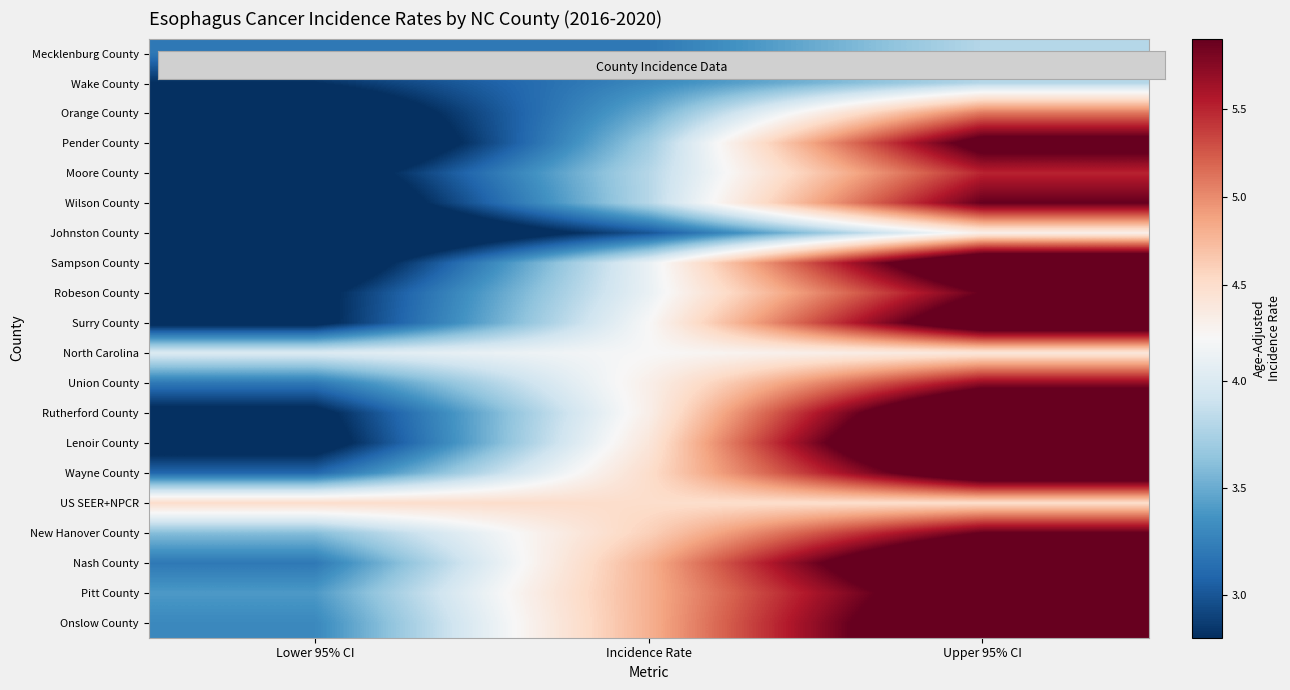

Reading right to left, list all the values displayed in this chart.

Mecklenburg County: Upper 95% CI=3.8	Incidence Rate=3.2	Lower 95% CI=3.2
Wake County: Upper 95% CI=3.8	Incidence Rate=3.3	Lower 95% CI=2.8
Orange County: Upper 95% CI=5.1	Incidence Rate=3.5	Lower 95% CI=2.4
Pender County: Upper 95% CI=6.1	Incidence Rate=3.7	Lower 95% CI=2.1
Moore County: Upper 95% CI=5.5	Incidence Rate=3.8	Lower 95% CI=2.5
Wilson County: Upper 95% CI=5.9	Incidence Rate=3.8	Lower 95% CI=2.3
Johnston County: Upper 95% CI=4.3	Incidence Rate=3.0	Lower 95% CI=2.1
Sampson County: Upper 95% CI=6.6	Incidence Rate=4.1	Lower 95% CI=2.4
Robeson County: Upper 95% CI=5.9	Incidence Rate=4.1	Lower 95% CI=2.7
Surry County: Upper 95% CI=6.4	Incidence Rate=4.2	Lower 95% CI=2.7
North Carolina: Upper 95% CI=4.4	Incidence Rate=4.2	Lower 95% CI=4.0
Union County: Upper 95% CI=5.7	Incidence Rate=4.3	Lower 95% CI=3.2
Rutherford County: Upper 95% CI=6.8	Incidence Rate=4.3	Lower 95% CI=2.7
Lenoir County: Upper 95% CI=7.2	Incidence Rate=4.4	Lower 95% CI=2.6
Wayne County: Upper 95% CI=6.4	Incidence Rate=4.5	Lower 95% CI=3.1
US SEER+NPCR: Upper 95% CI=4.5	Incidence Rate=4.5	Lower 95% CI=4.5
New Hanover County: Upper 95% CI=5.9	Incidence Rate=4.6	Lower 95% CI=3.6
Nash County: Upper 95% CI=6.9	Incidence Rate=4.8	Lower 95% CI=3.2
Pitt County: Upper 95% CI=6.4	Incidence Rate=4.8	Lower 95% CI=3.4
Onslow County: Upper 95% CI=6.6	Incidence Rate=4.8	Lower 95% CI=3.3